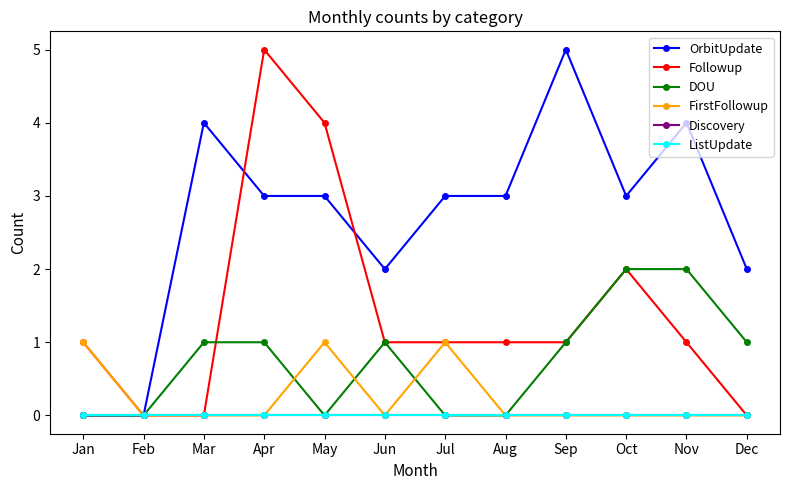

What is the value of the OrbitUpdate point at the 12th from the left?

2